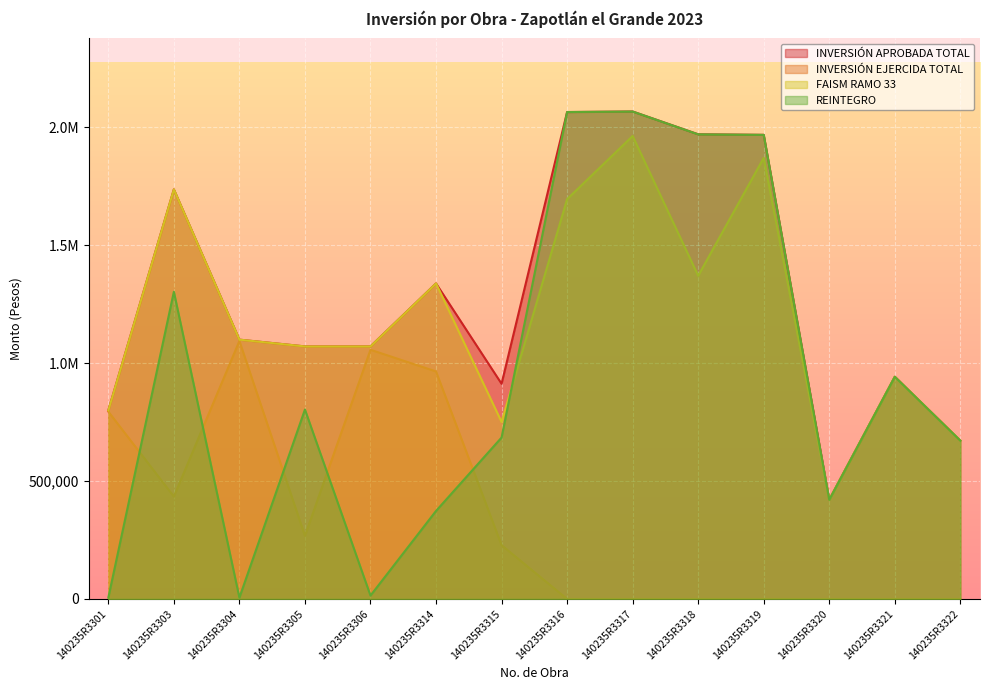

True or false: INVERSIÓN APROBADA TOTAL has a value of 1616402.1 at 140235R3304.

False